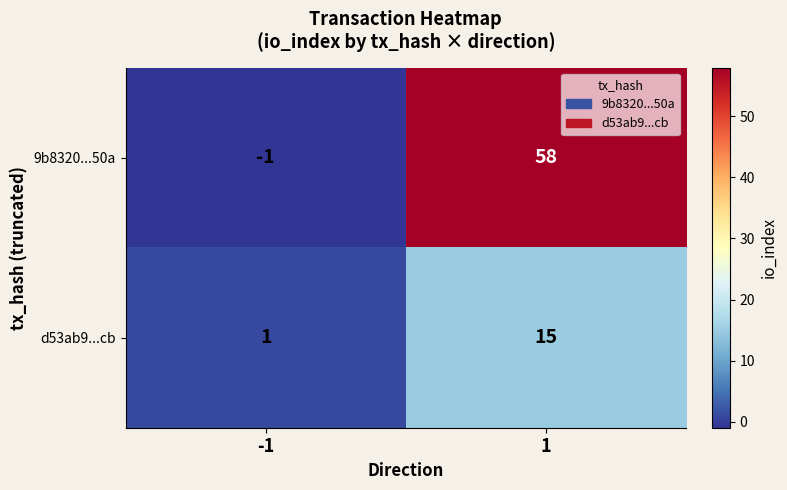

Which series changed the most between -1 and 1?

9b8320...50a